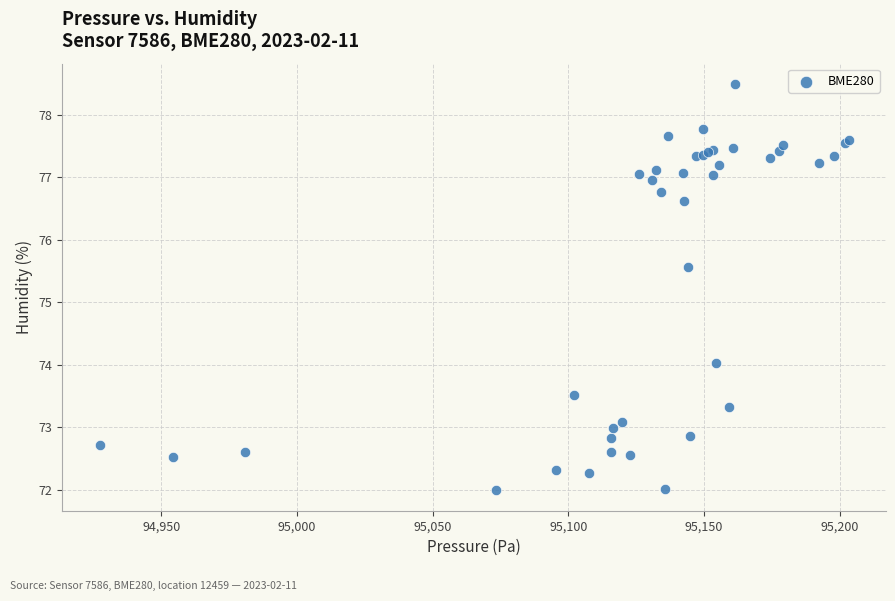

What Y value in the scatter plot is closest to 75?

75.6